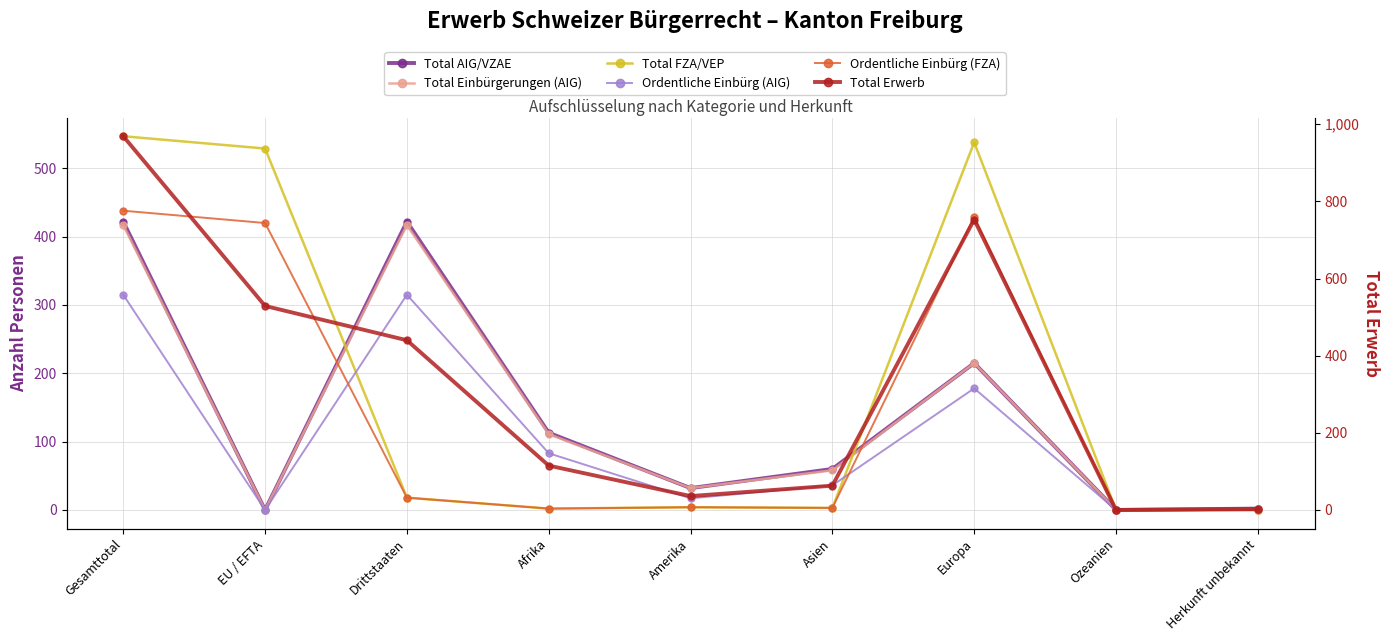

Reading right to left, what are all the values shown in this chart?

Total AIG/VZAE: Herkunft unbekannt=2	Ozeanien=0	Europa=215	Asien=60	Amerika=32	Afrika=113	Drittstaaten=422	EU / EFTA=0	Gesamttotal=422
Total Einbürgerungen (AIG): Herkunft unbekannt=1	Ozeanien=0	Europa=215	Asien=58	Amerika=32	Afrika=111	Drittstaaten=417	EU / EFTA=0	Gesamttotal=417
Total FZA/VEP: Herkunft unbekannt=0	Ozeanien=0	Europa=538	Asien=3	Amerika=4	Afrika=2	Drittstaaten=18	EU / EFTA=529	Gesamttotal=547
Ordentliche Einbürg (AIG): Herkunft unbekannt=1	Ozeanien=0	Europa=178	Asien=36	Amerika=17	Afrika=83	Drittstaaten=315	EU / EFTA=0	Gesamttotal=315
Ordentliche Einbürg (FZA): Herkunft unbekannt=0	Ozeanien=0	Europa=429	Asien=3	Amerika=4	Afrika=2	Drittstaaten=18	EU / EFTA=420	Gesamttotal=438
Total Erwerb: Herkunft unbekannt=2	Ozeanien=0	Europa=753	Asien=63	Amerika=36	Afrika=115	Drittstaaten=440	EU / EFTA=529	Gesamttotal=969